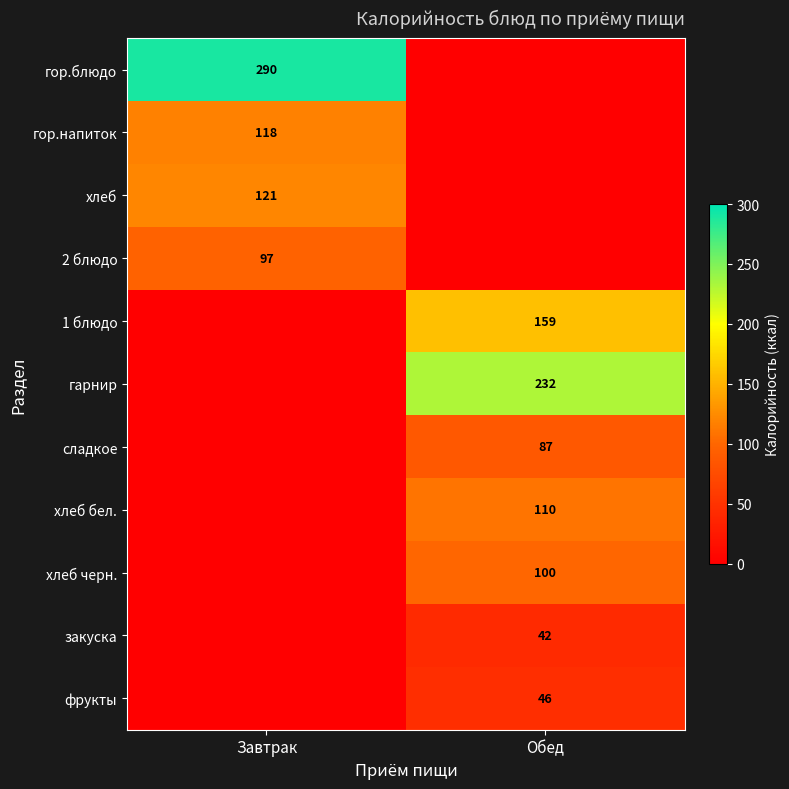

How many distinct data groups are displayed?

11